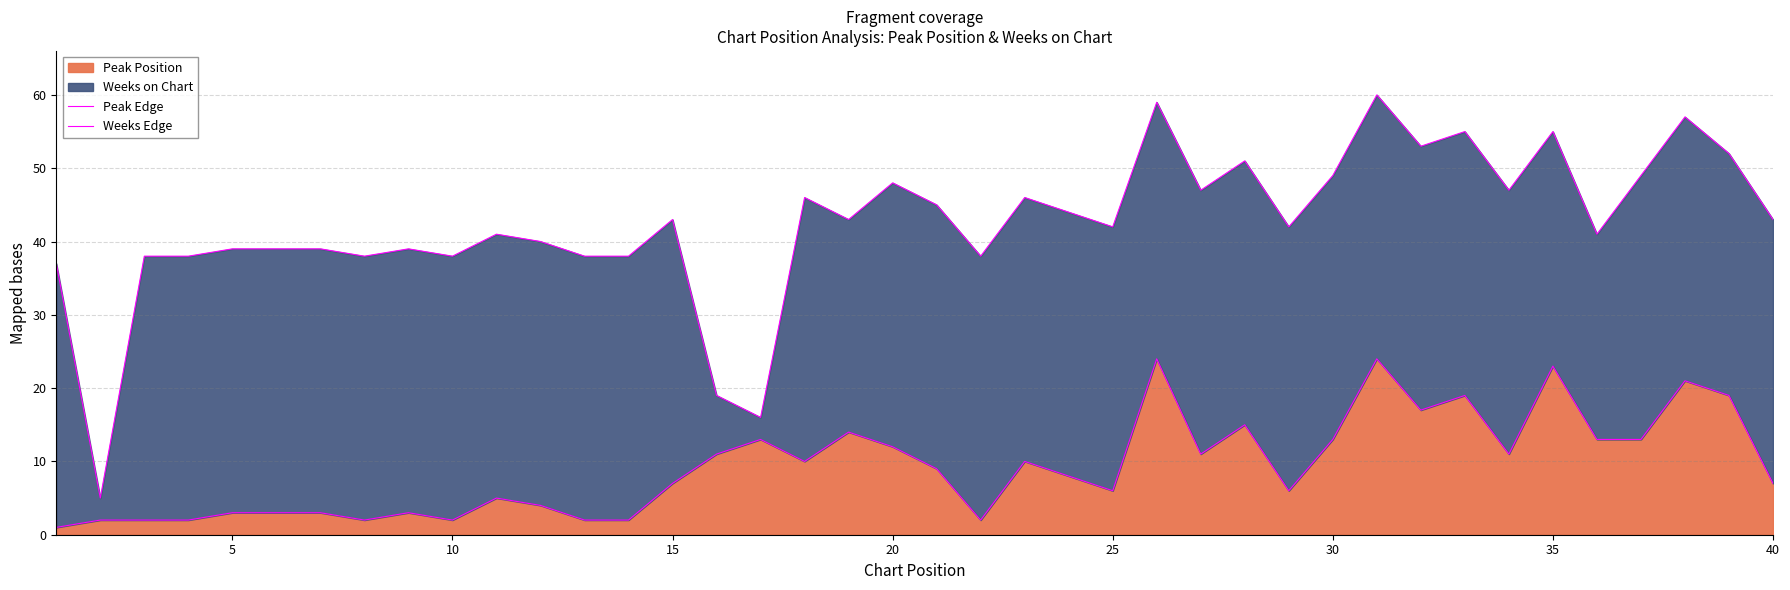

Is it true that Peak Position equals 3 at 40?

False